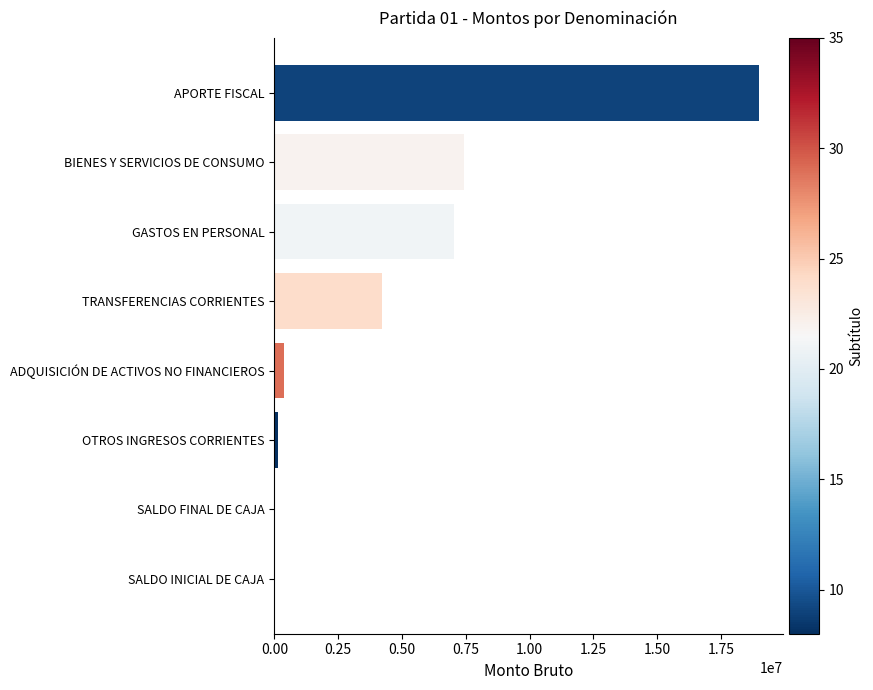

At which category does the chart reach its peak across all series?

APORTE FISCAL